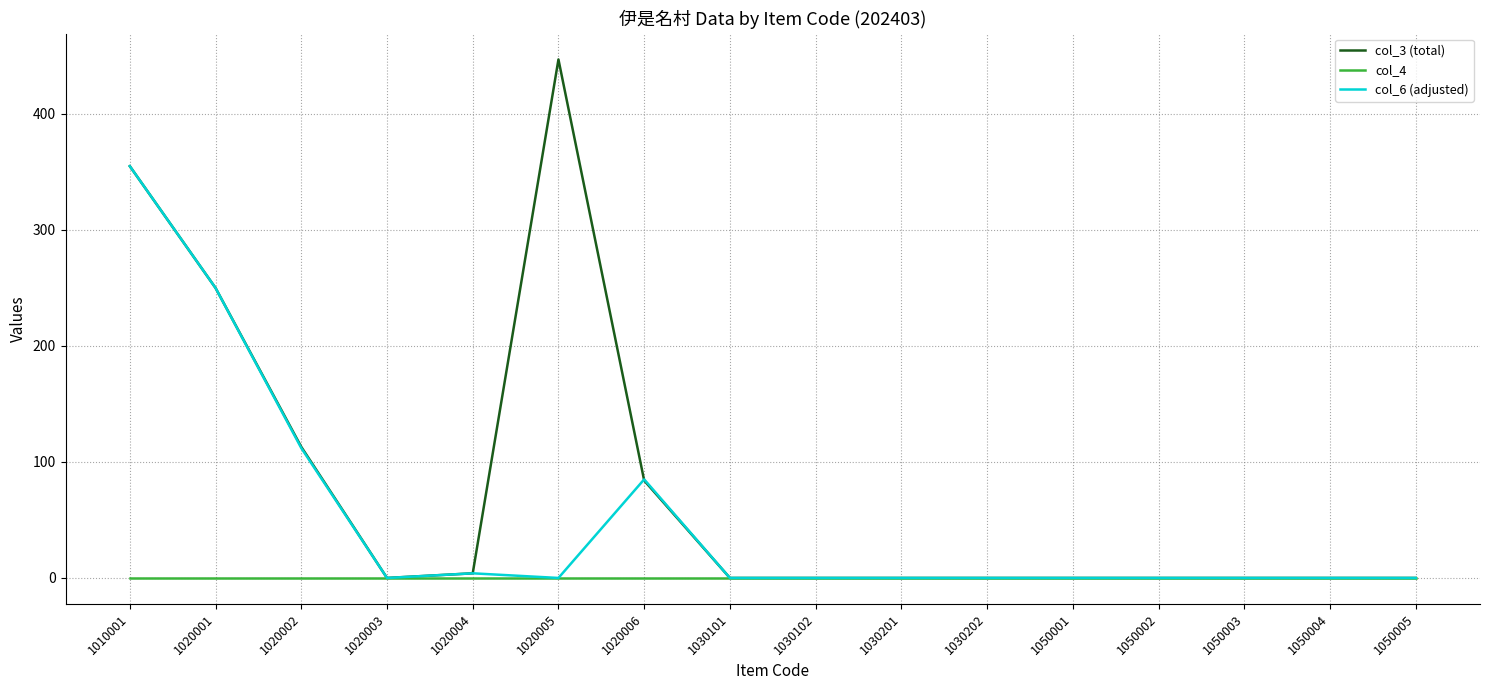

Which series has the widest spread of values?

col_3 (total)